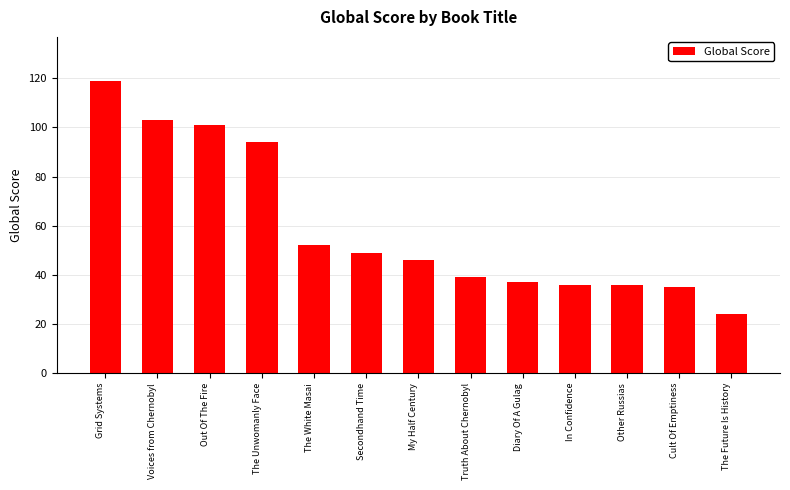

Count the number of categories in the chart.

13